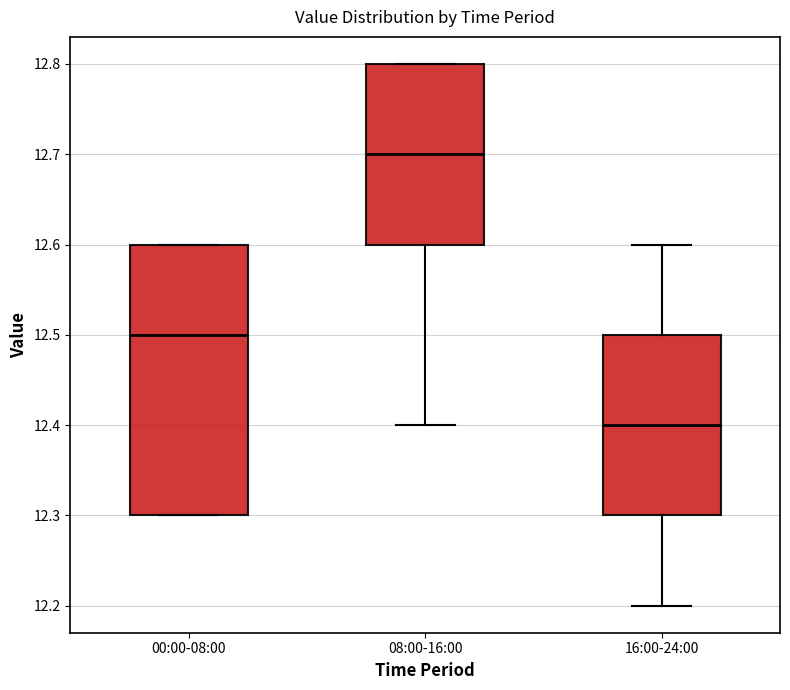

Reading left to right, read every box against the y-axis: the position of its median line, the range the box covers, and the ends of its whiskers. The values are not printed on the chart, so give them approximately, as read against the axis.

00:00-08:00: median 12.5, box 12.3 to 12.6, whiskers 12.3 to 12.6
08:00-16:00: median 12.7, box 12.6 to 12.8, whiskers 12.4 to 12.8
16:00-24:00: median 12.4, box 12.3 to 12.5, whiskers 12.2 to 12.6